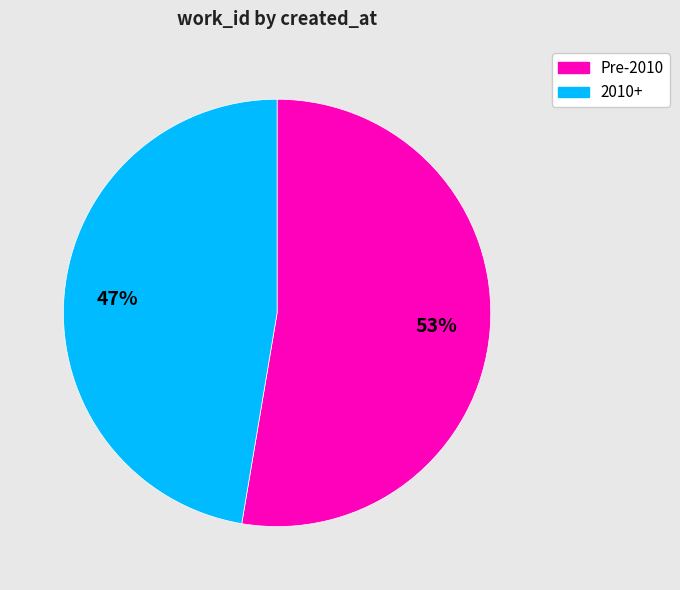

How many segments does this pie chart have?

2